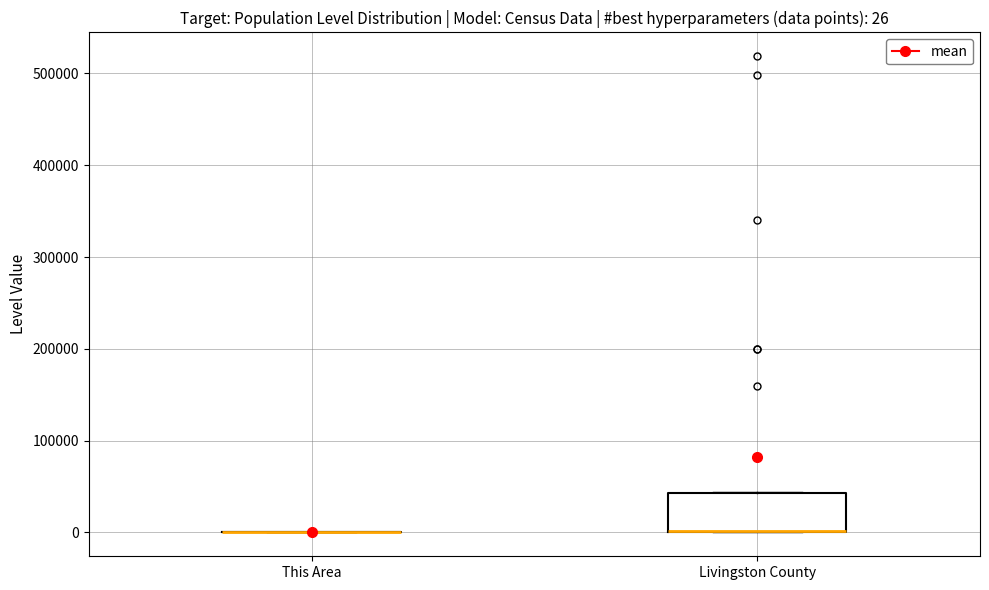

Which box is the tallest, from its lower edge to its upper edge?

Livingston County